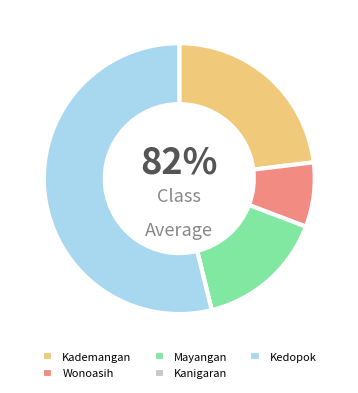

True or false: Kanigaran accounts for 0% of the total.

True